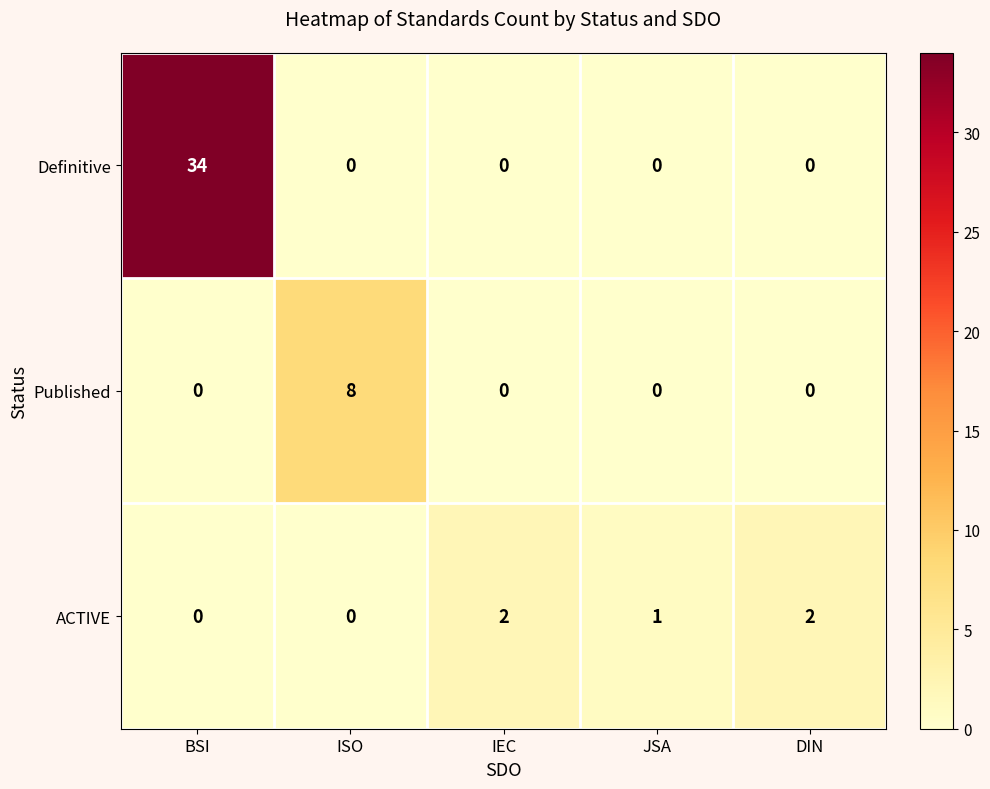

What is the difference between the maximum and second lowest values in the Published series?

8